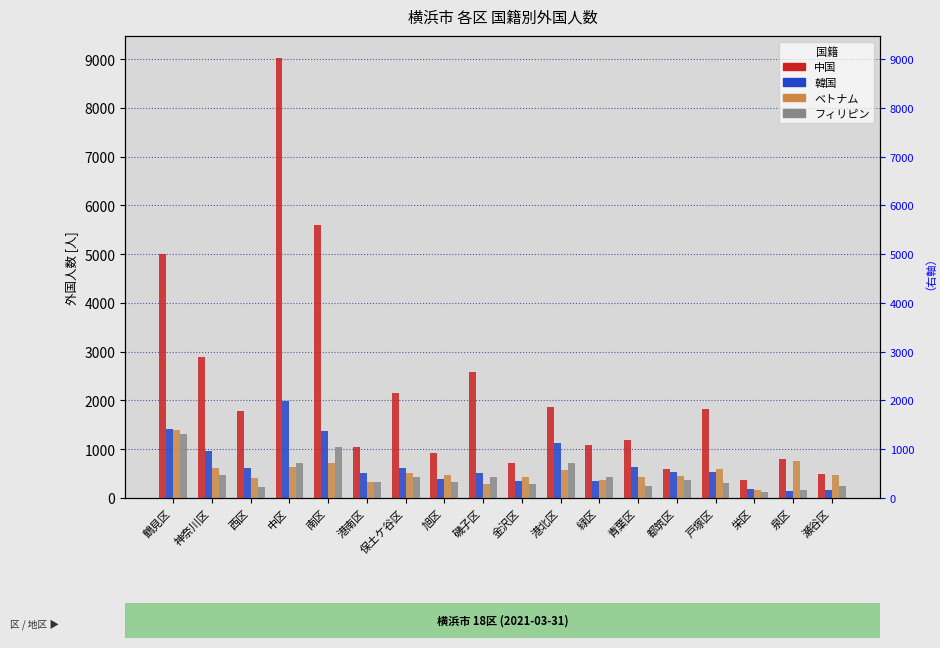

At how many categories does at least one series exceed 6480?

1